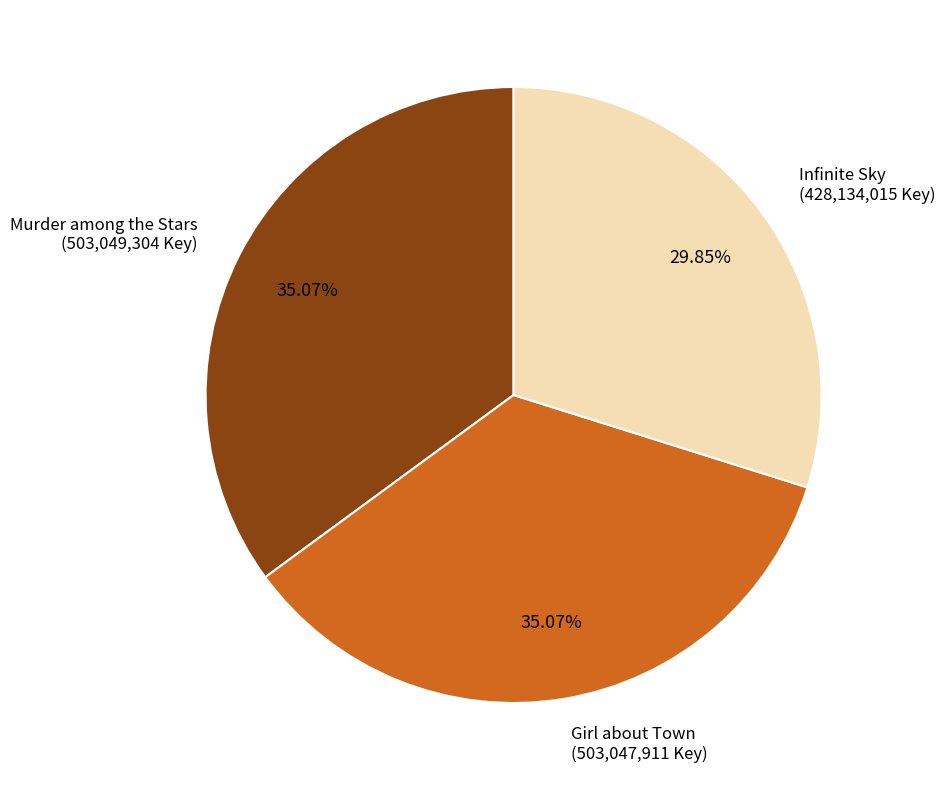

Which category has the smallest portion of the pie?

Infinite Sky